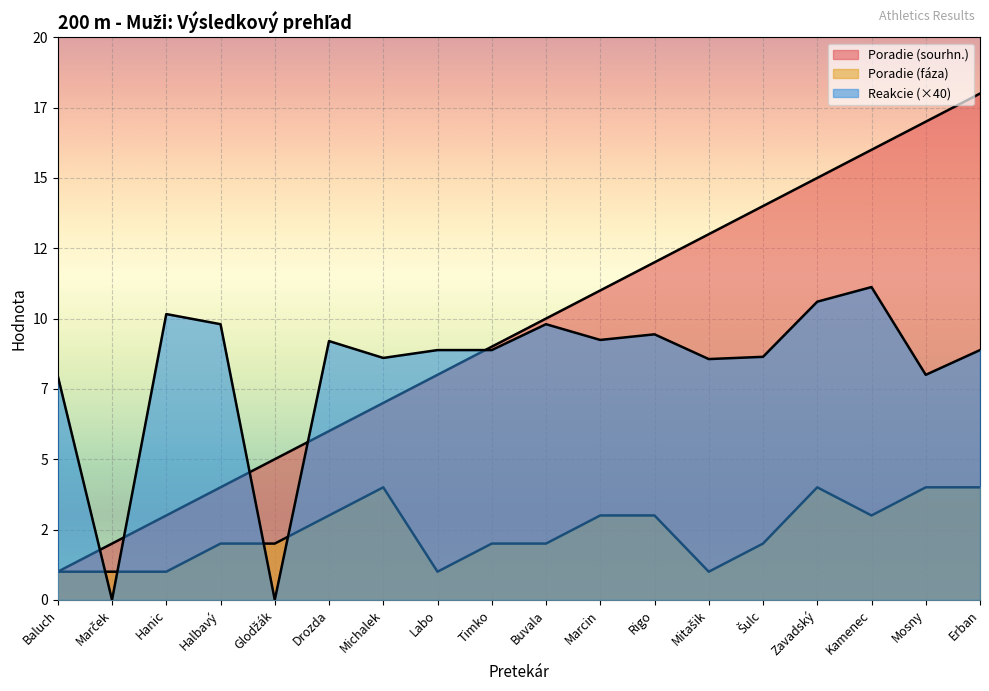

How many lines are shown in the chart?

3